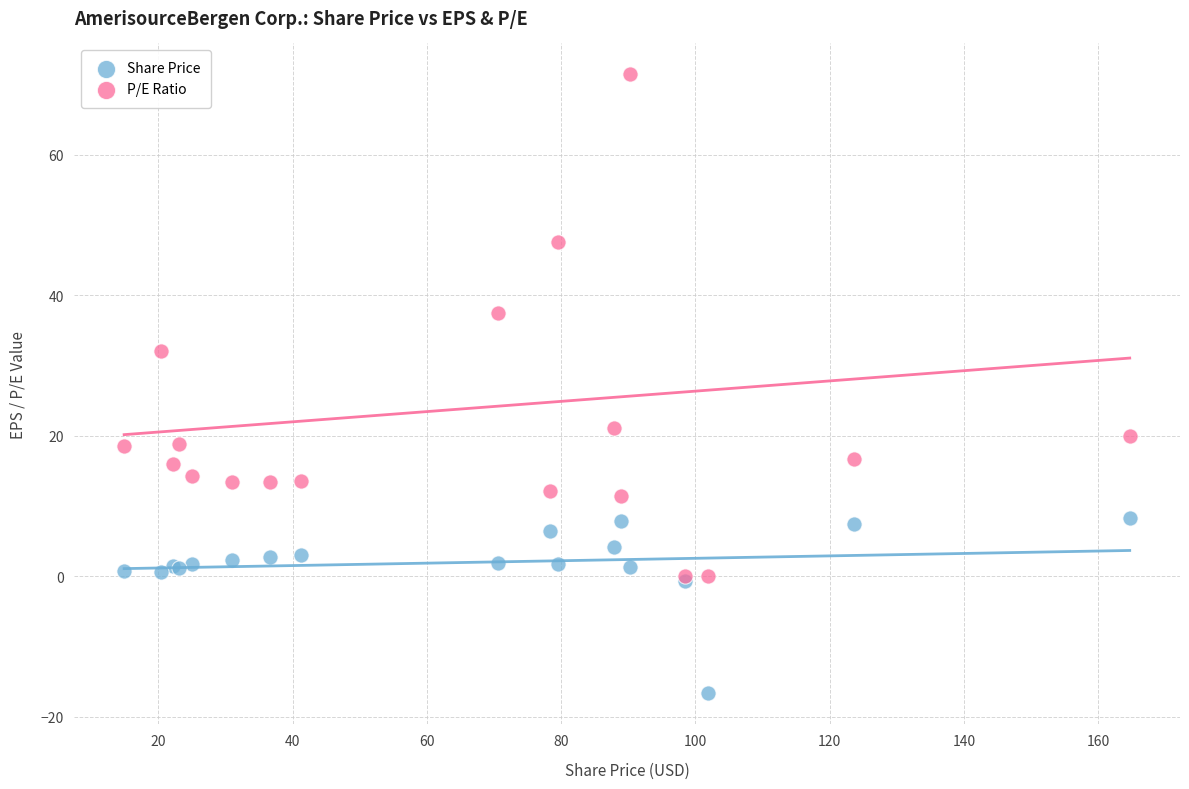

Which series reaches the minimum Y coordinate?

Share Price